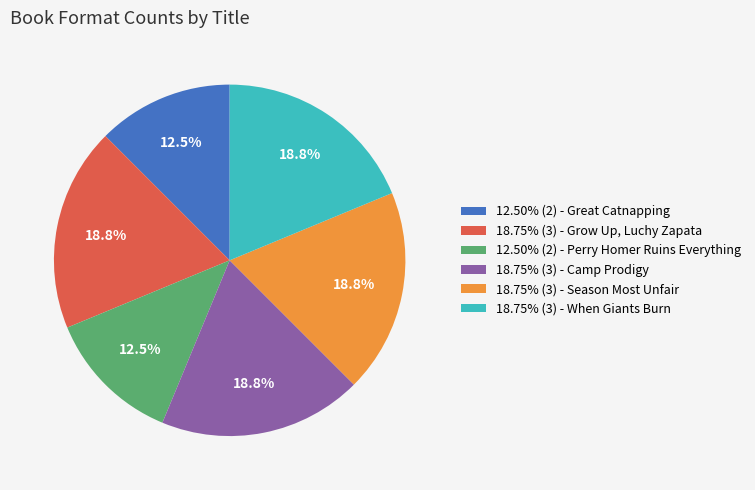

What is the total percentage of 12.50% (2) - Perry Homer Ruins Everything and 12.50% (2) - Great Catnapping?

25.0%